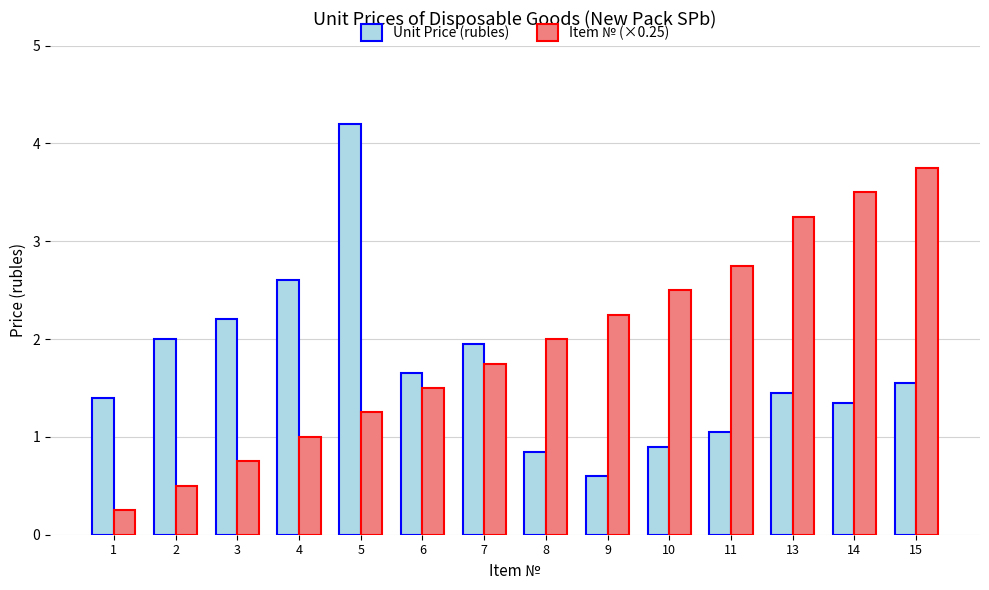

The Item № (×0.25) series shows 2.0 at 8. True or false?

True